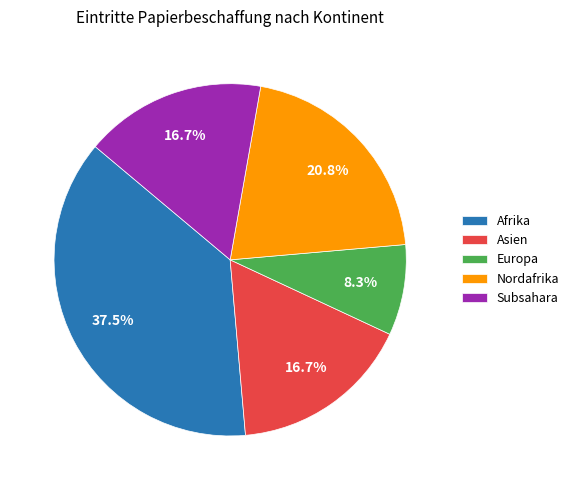

Combined, what portion of the pie is Europa and Afrika?

45.8%